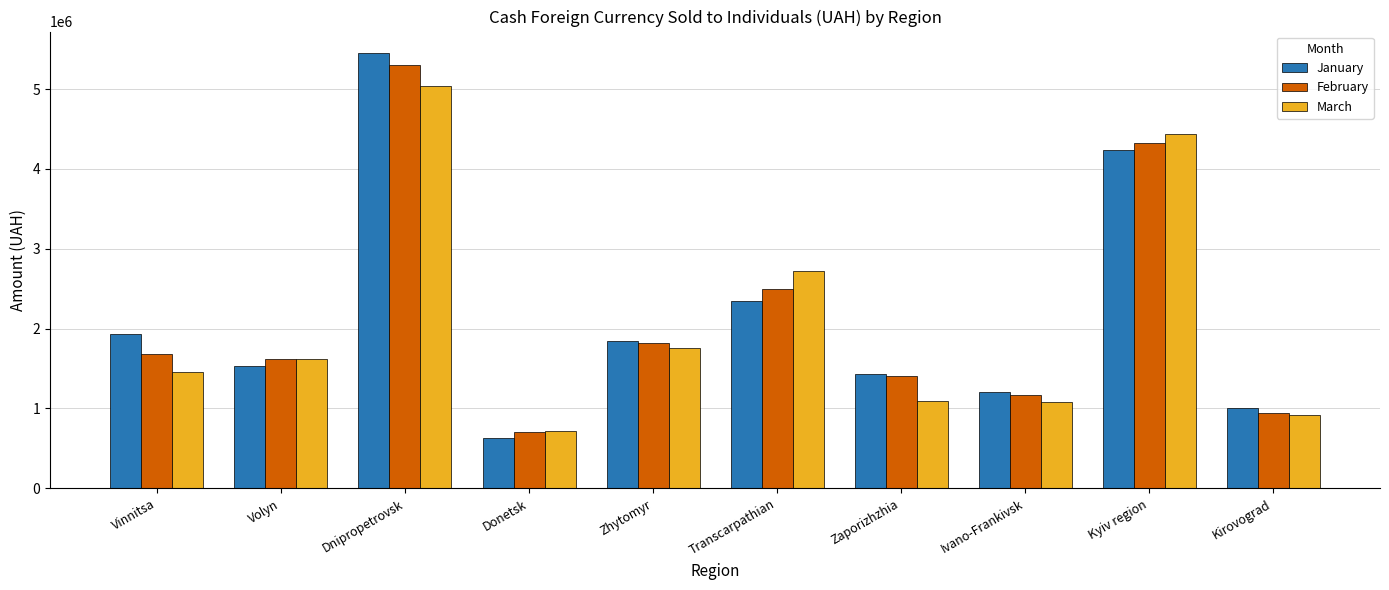

What is the highest value of the January series?

5448245.1